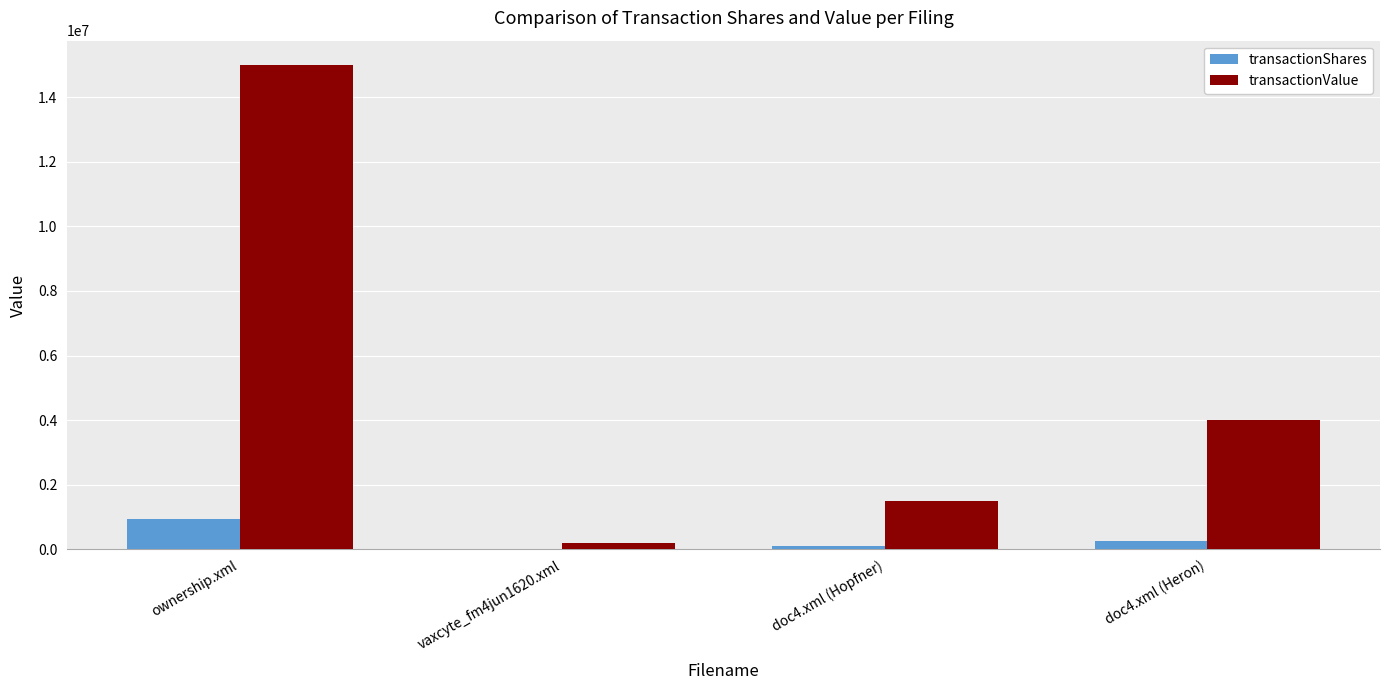

Which series has the largest total across all categories?

transactionValue